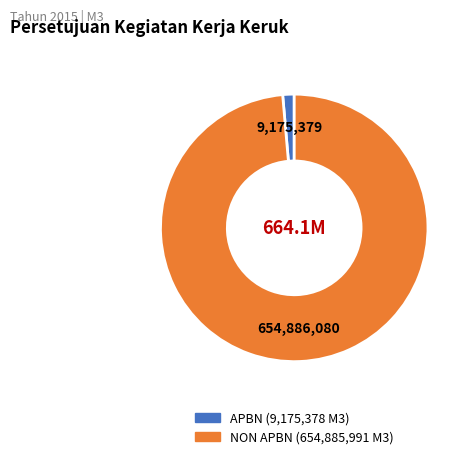

Which category has the biggest portion of the pie?

NON APBN